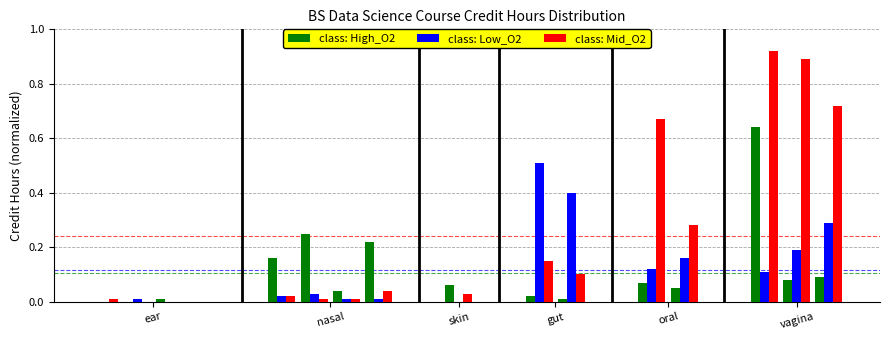

What is the sum of all class: High_O2 values?

1.7